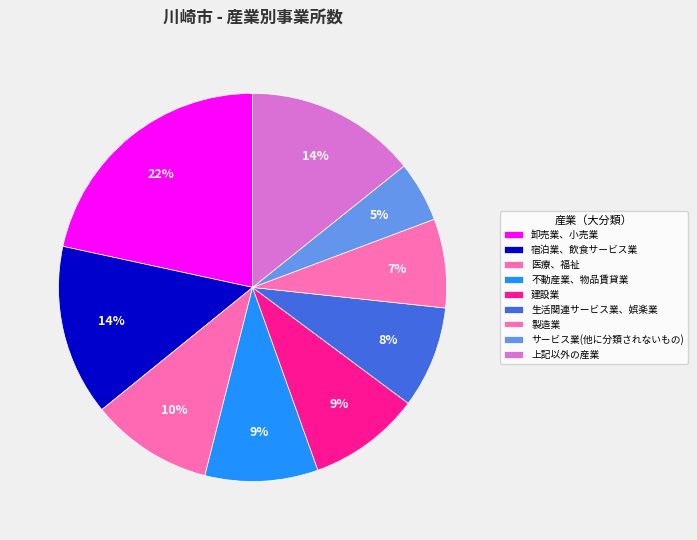

To the nearest percent, what percentage of the pie is 製造業?

7%